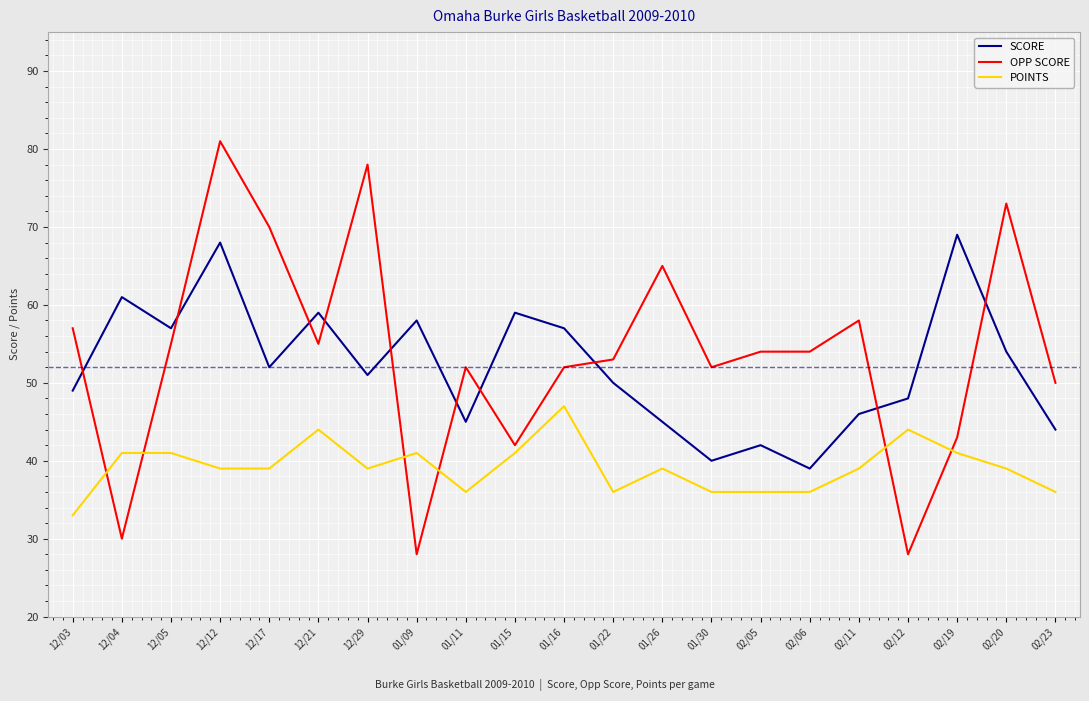

True or false: SCORE and POINTS cross at least once.

False